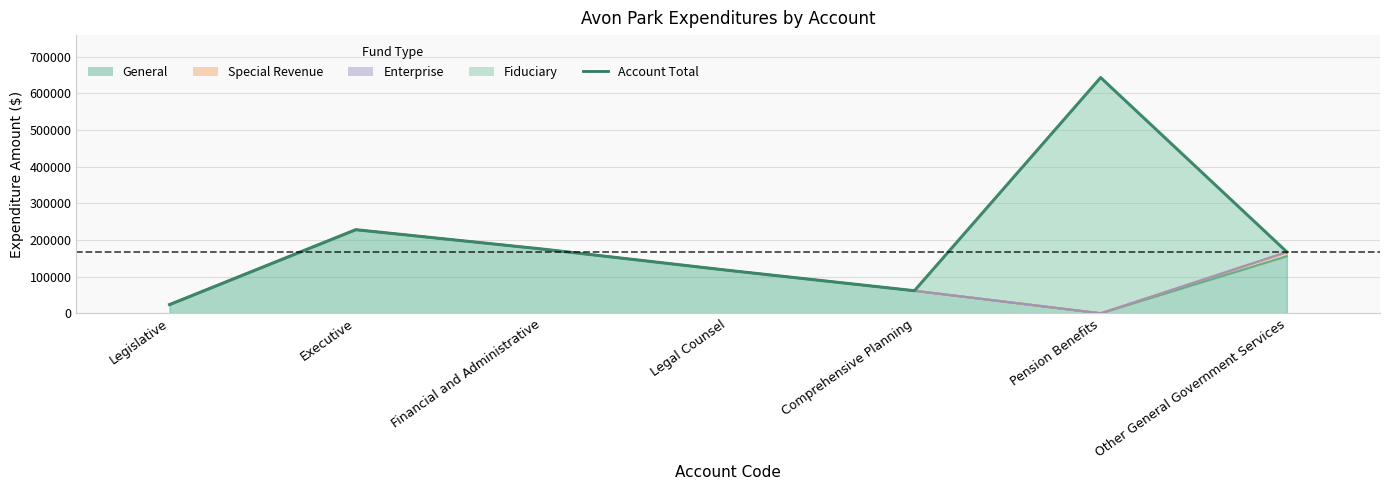

Which category has the lowest value across all series?

Legislative